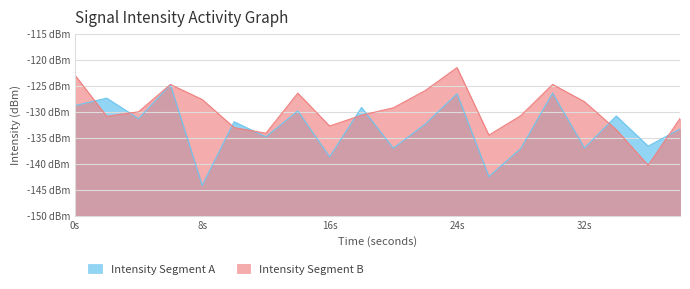

Which series has the widest spread of values?

Intensity Segment A